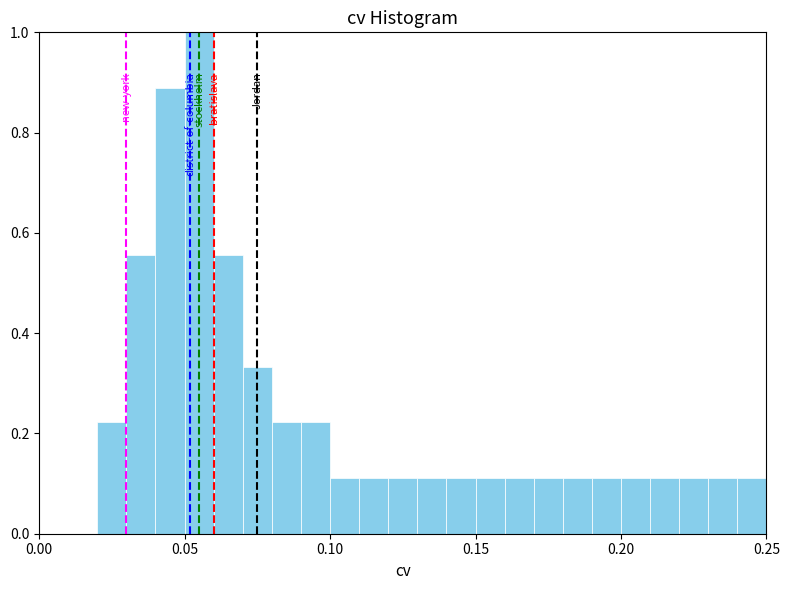

Read against the x-axis, roughly where is the centre of the tallest bar?

0.055